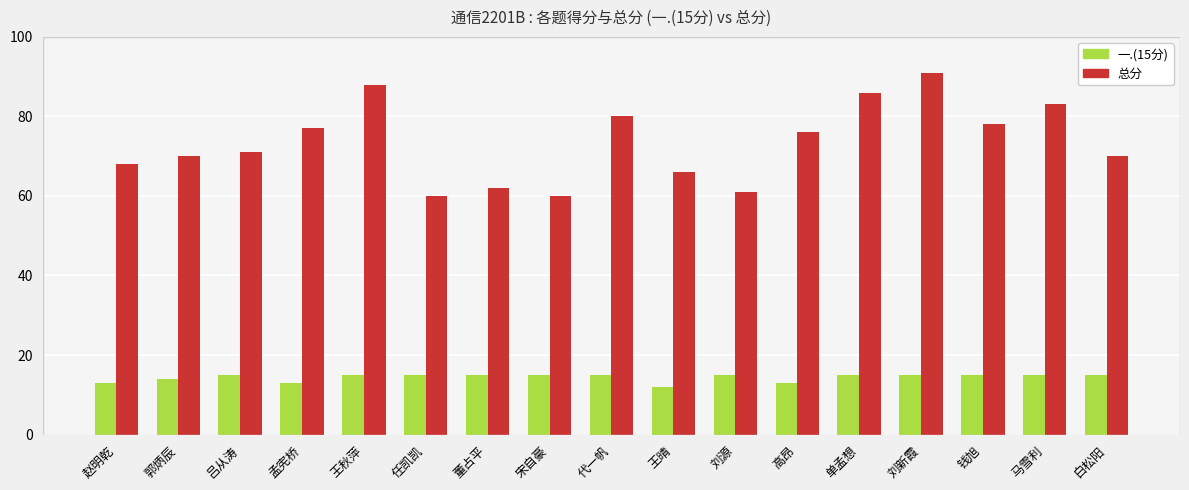

Does the chart contain any negative values?

No